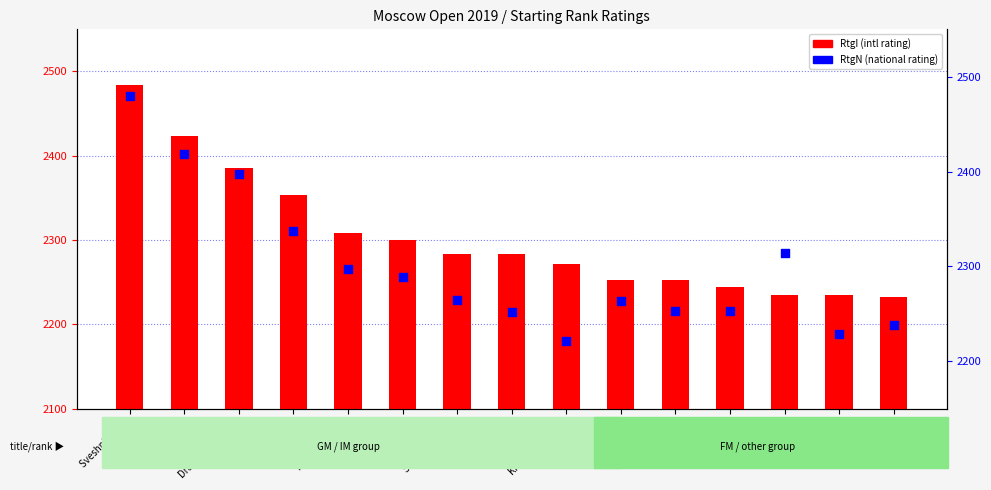

What is the total value across all series at Kalegin E.?

4843